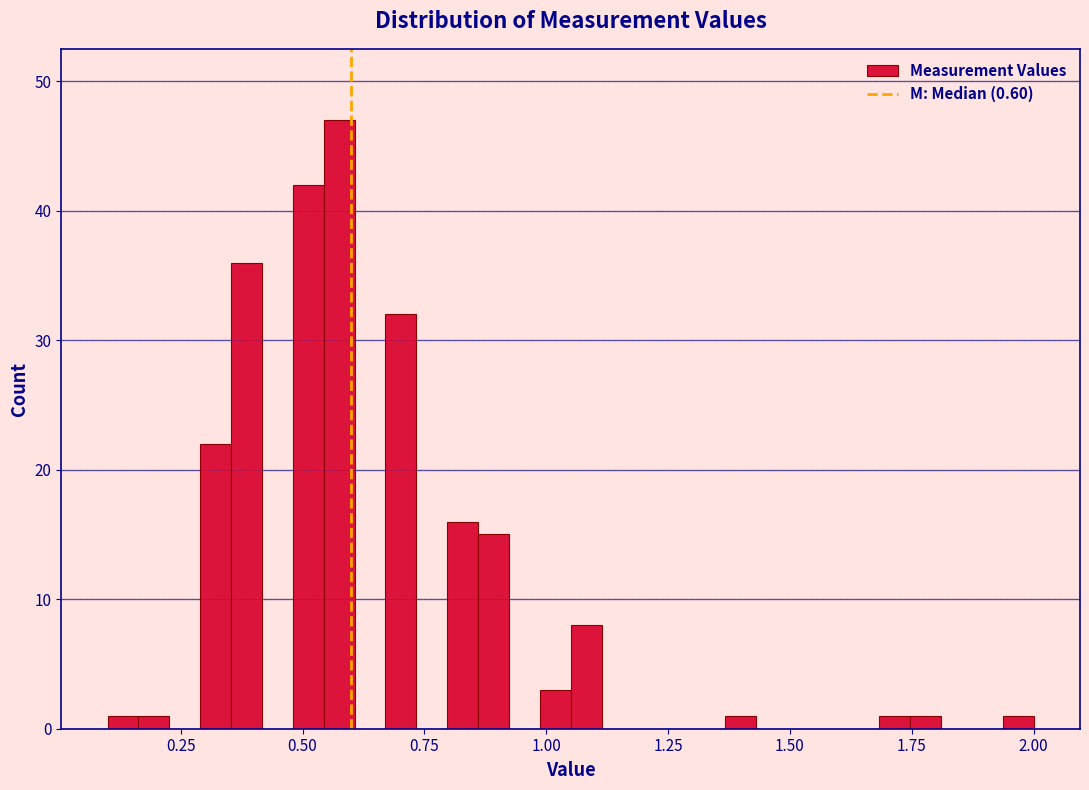

Read against the x-axis, roughly where is the centre of the tallest bar?

0.60